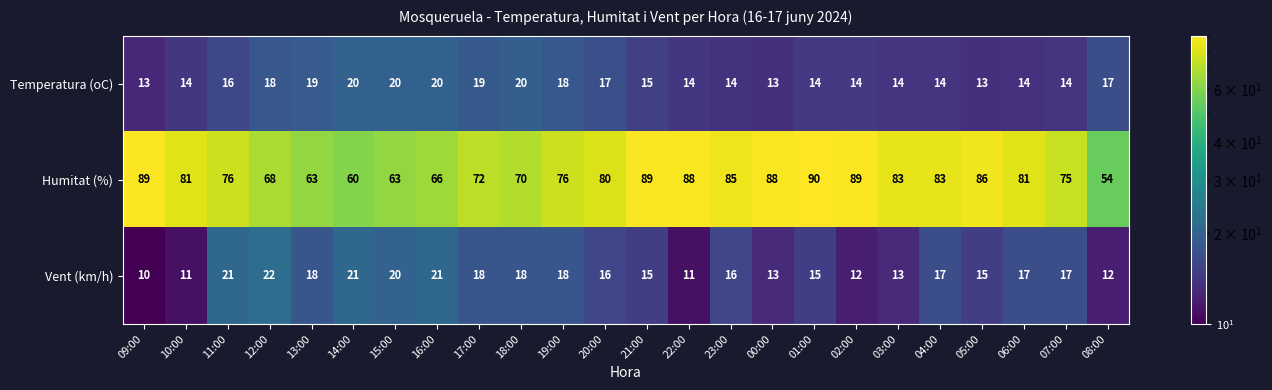

What is the difference between the maximum and second lowest values in the Vent (km/h) series?

11